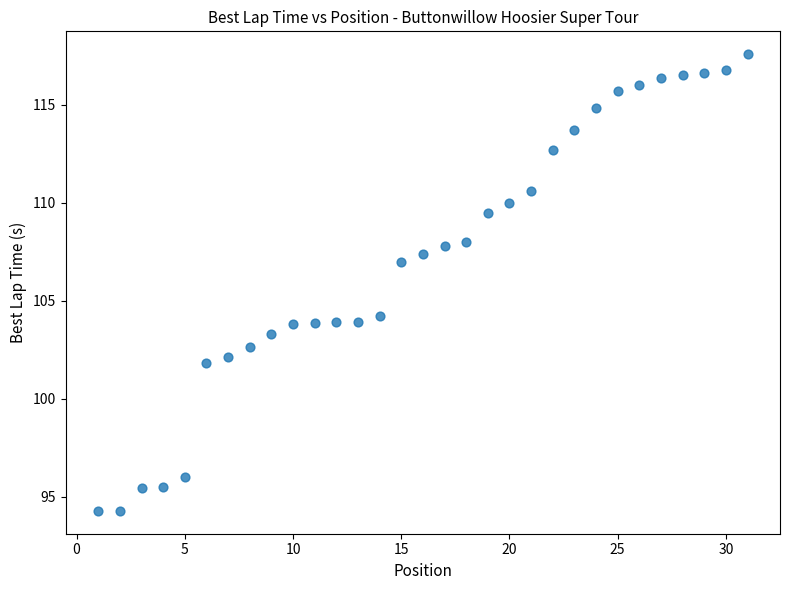

What is the range of X values (max minus min)?

30.0